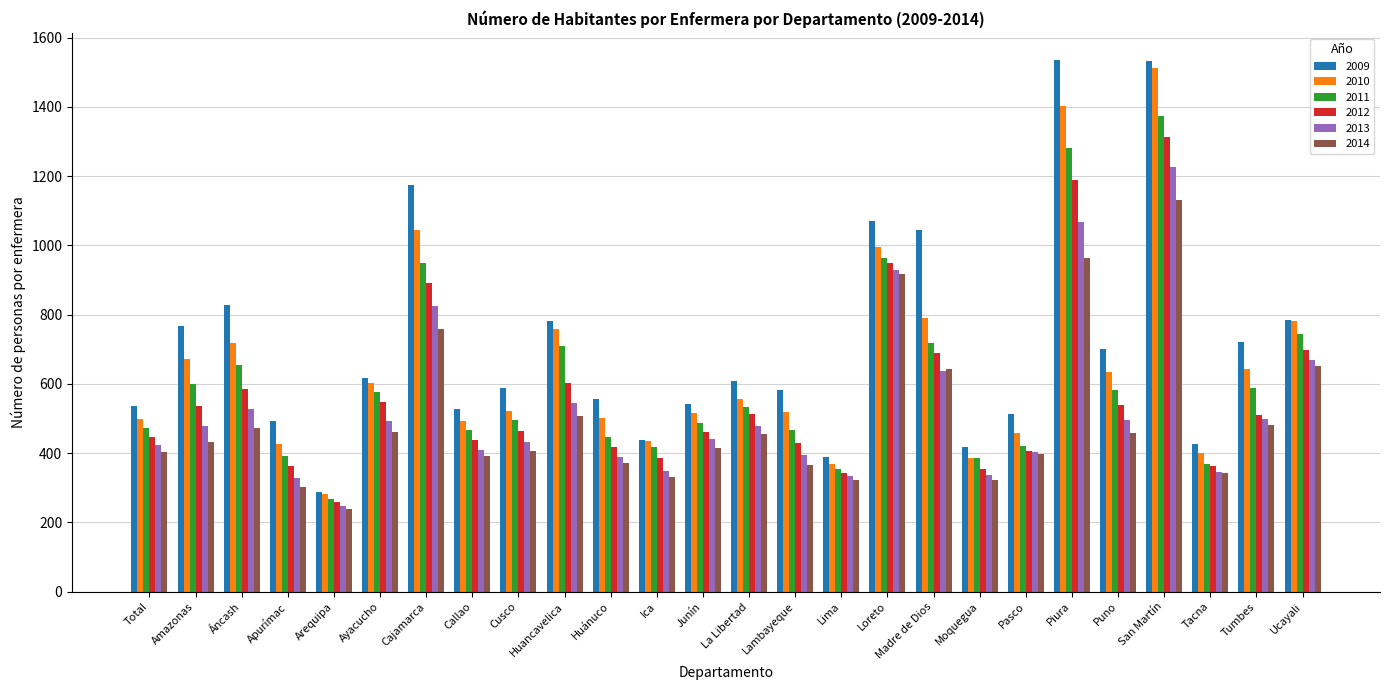

The 2012 series shows 385.2 at Ica. True or false?

True